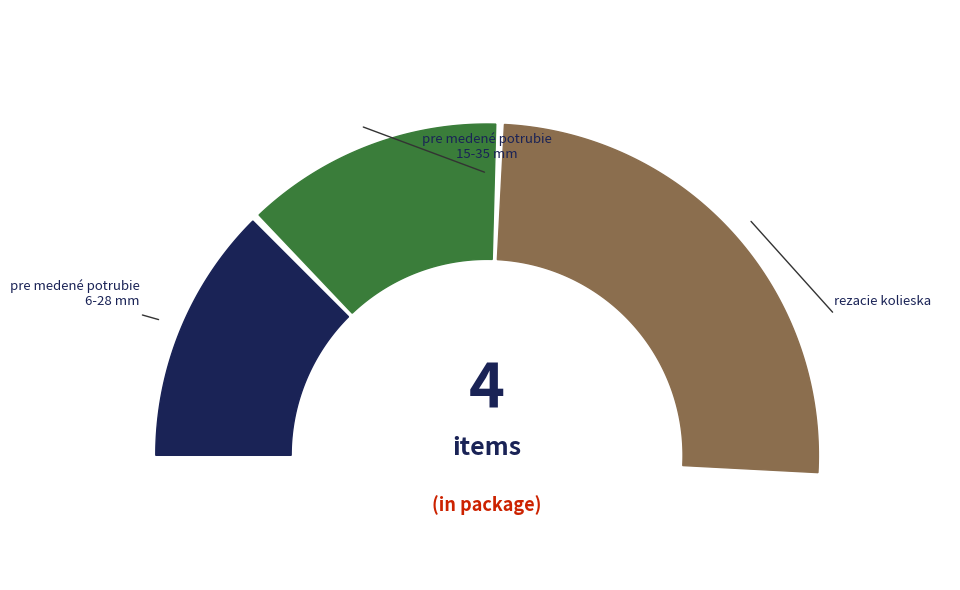

True or false: pre medené potrubie 6-28 mm accounts for 36% of the total.

False